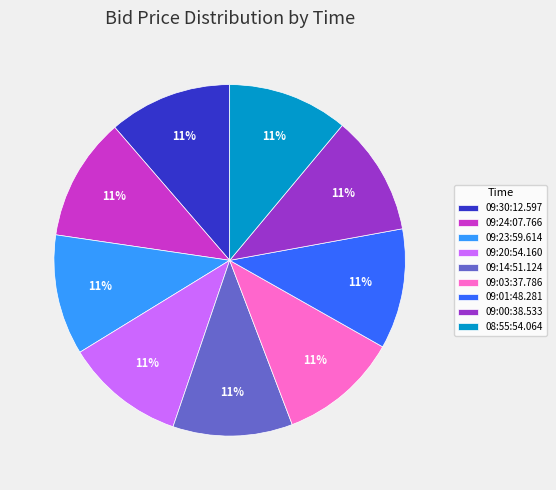

Approximately how many times larger is the value at 09:00:38.533 compared to 09:01:48.281?

1.0